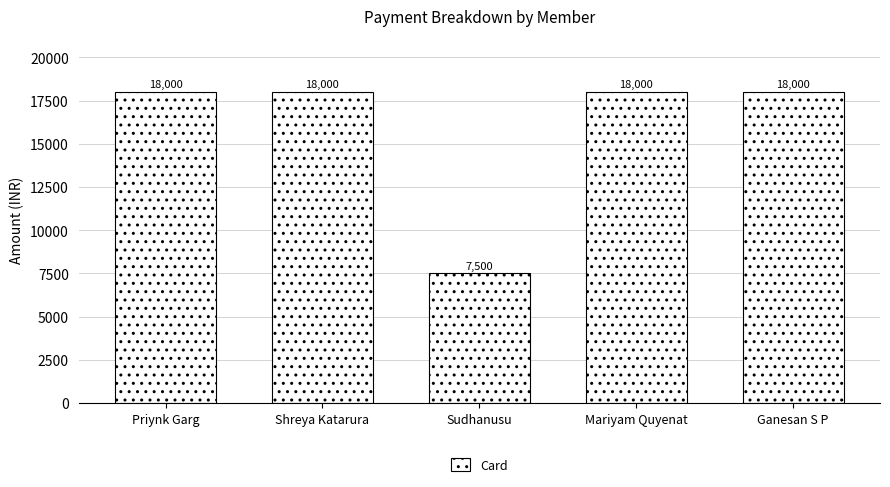

Approximately how many times larger is the value at Mariyam Quyenat compared to Ganesan S P?

1.0